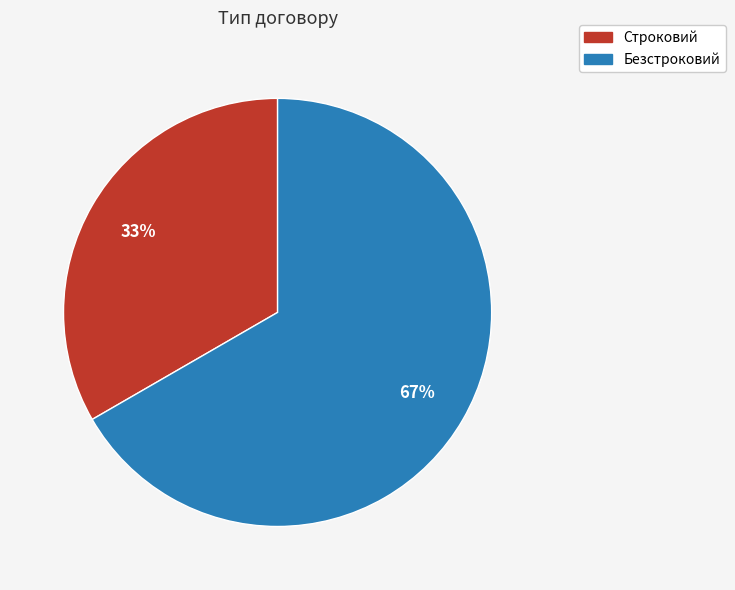

Do Безстроковий and Строковий together represent more than half of the pie?

Yes